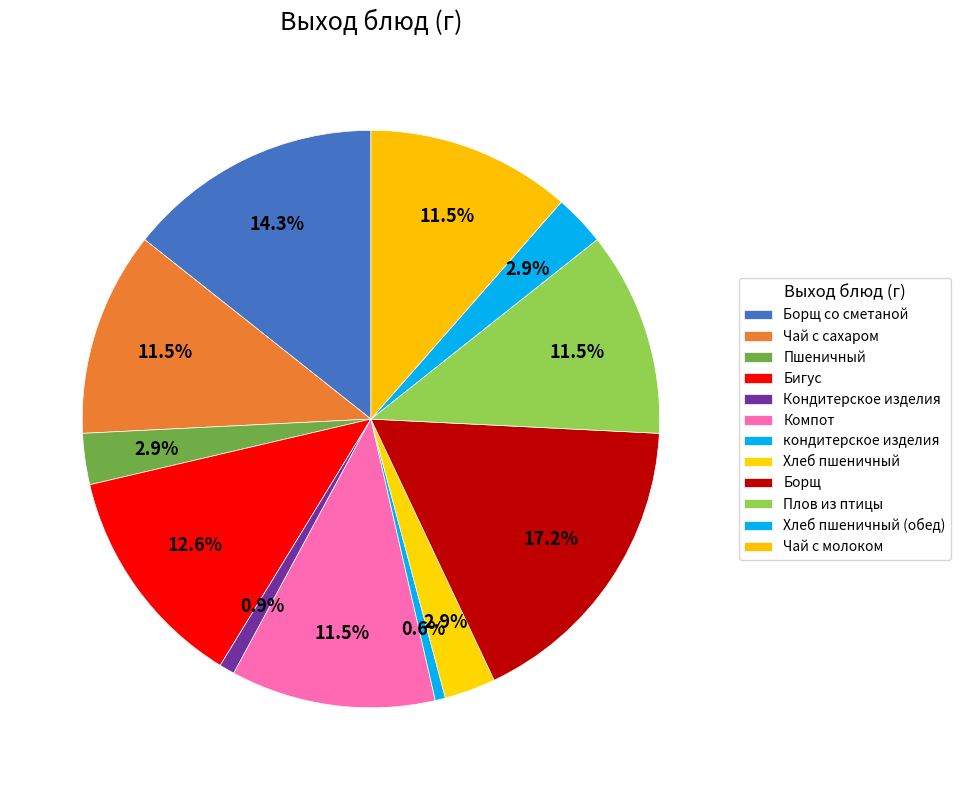

Does Кондитерское изделия account for over 50% of the chart?

No